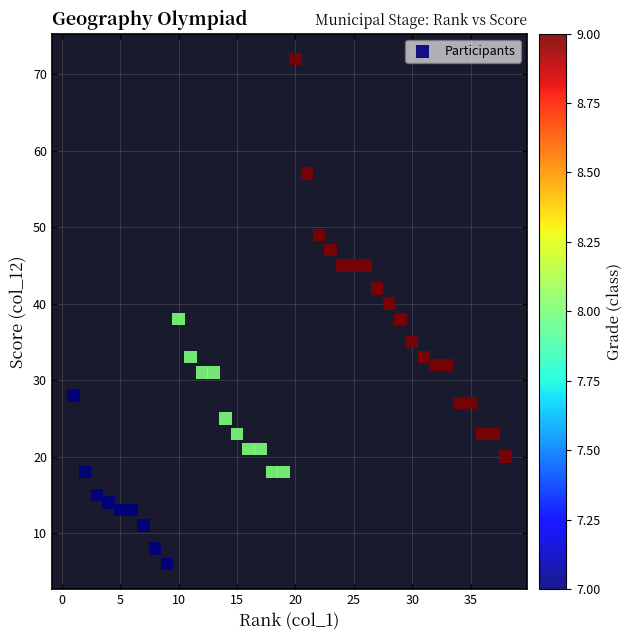

What is the range of Y values (max minus min)?

66